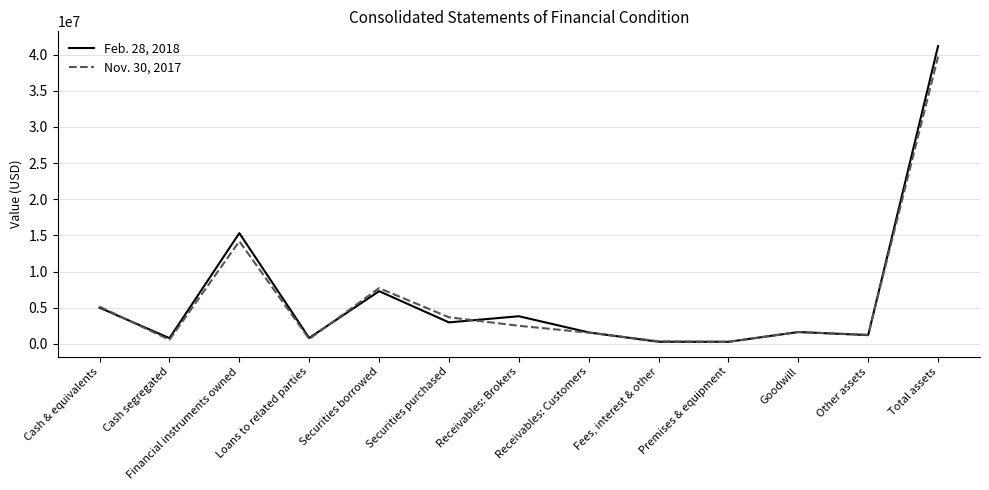

The value of Feb. 28, 2018 at Cash & equivalents is 1210833. True or false?

False